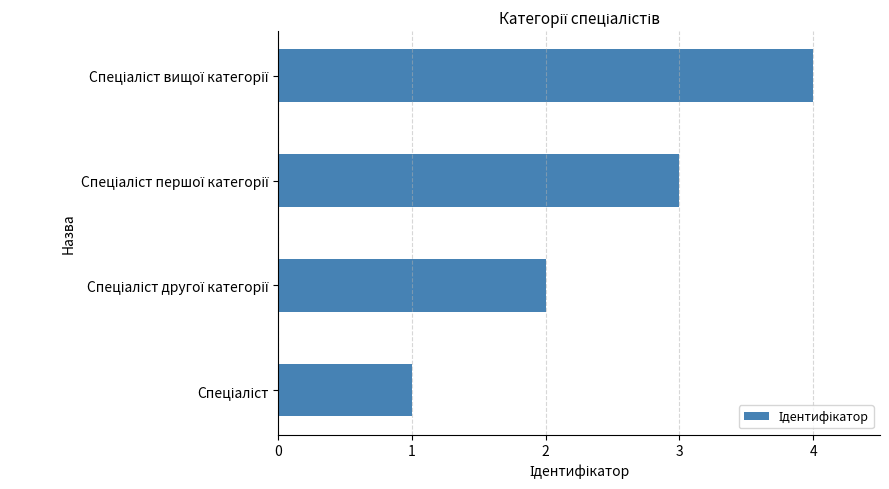

What is the greatest value displayed?

4